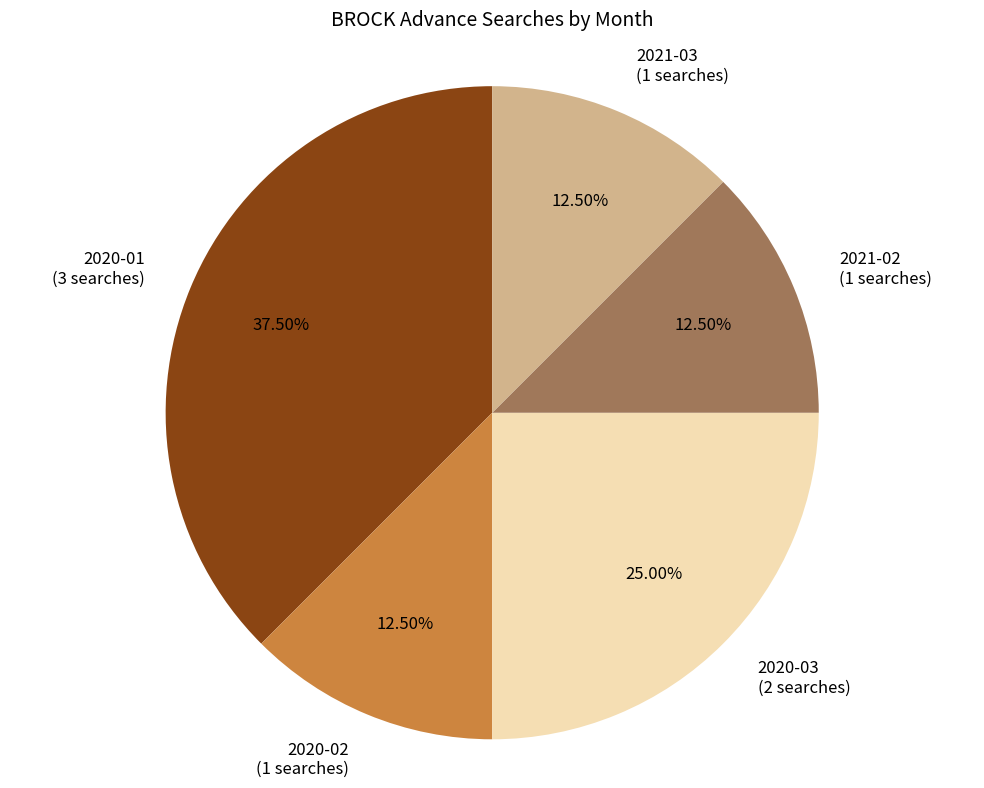

To the nearest percent, what is the average slice percentage?

20%